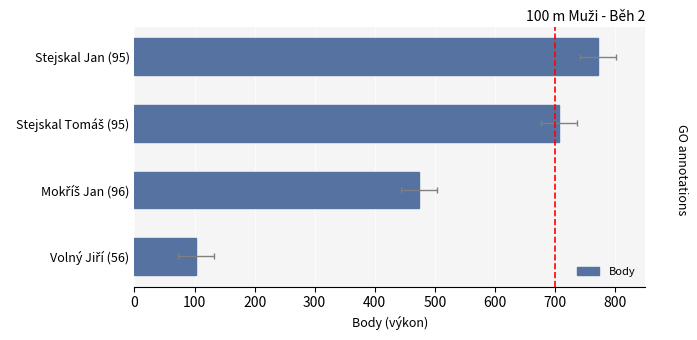

Does the chart contain any negative values?

No